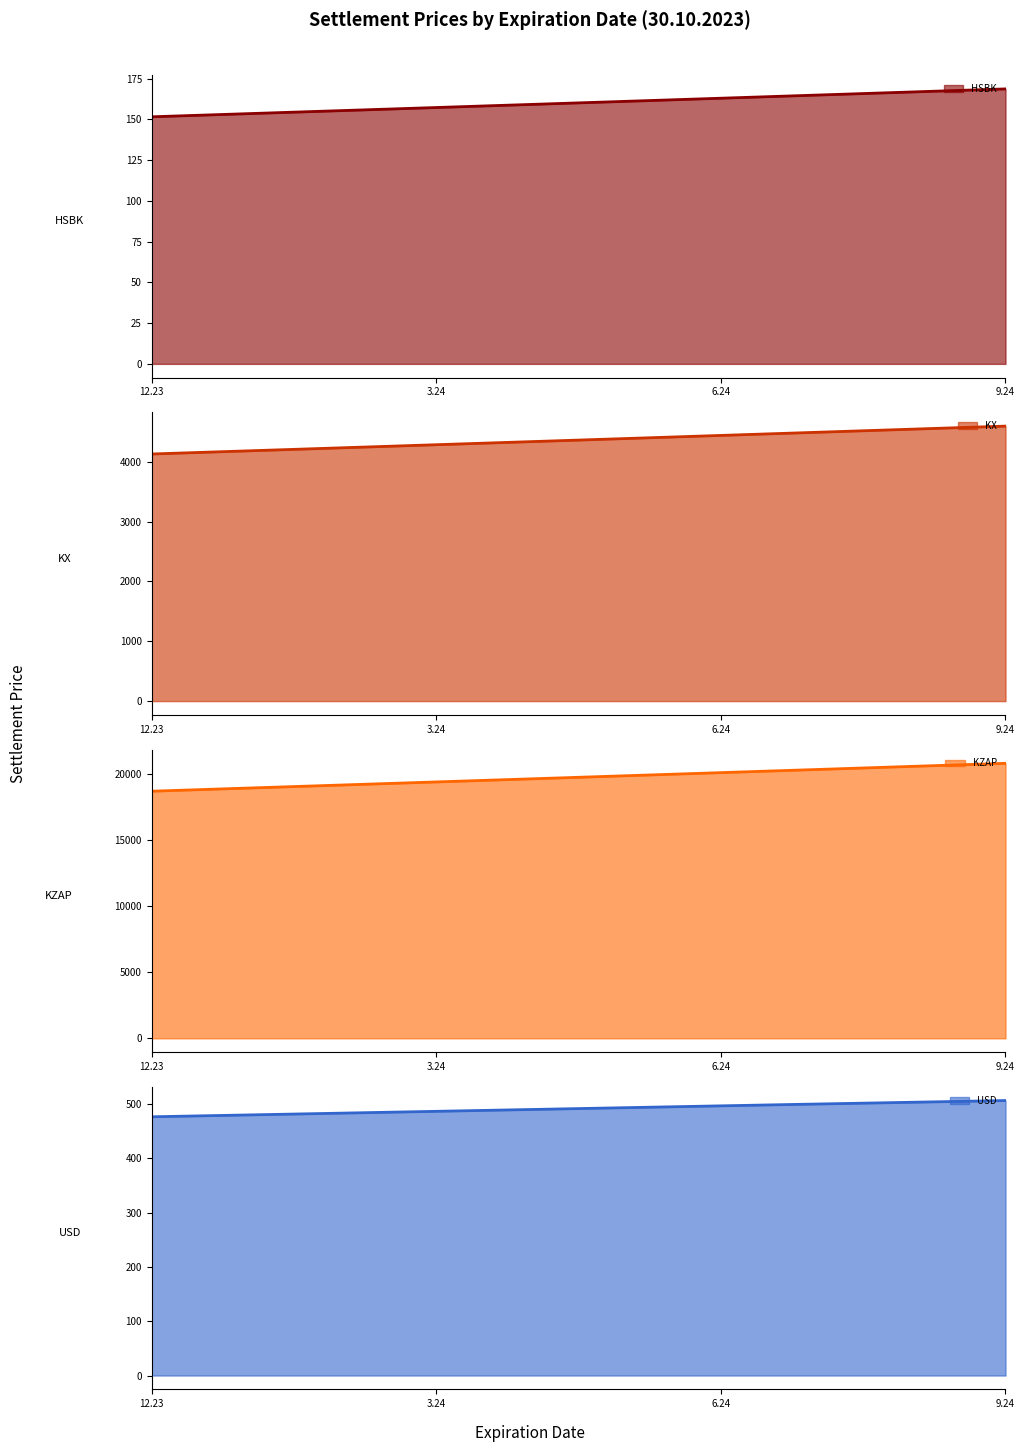

What are all the series names shown in the legend?

HSBK, KX, KZAP, USD